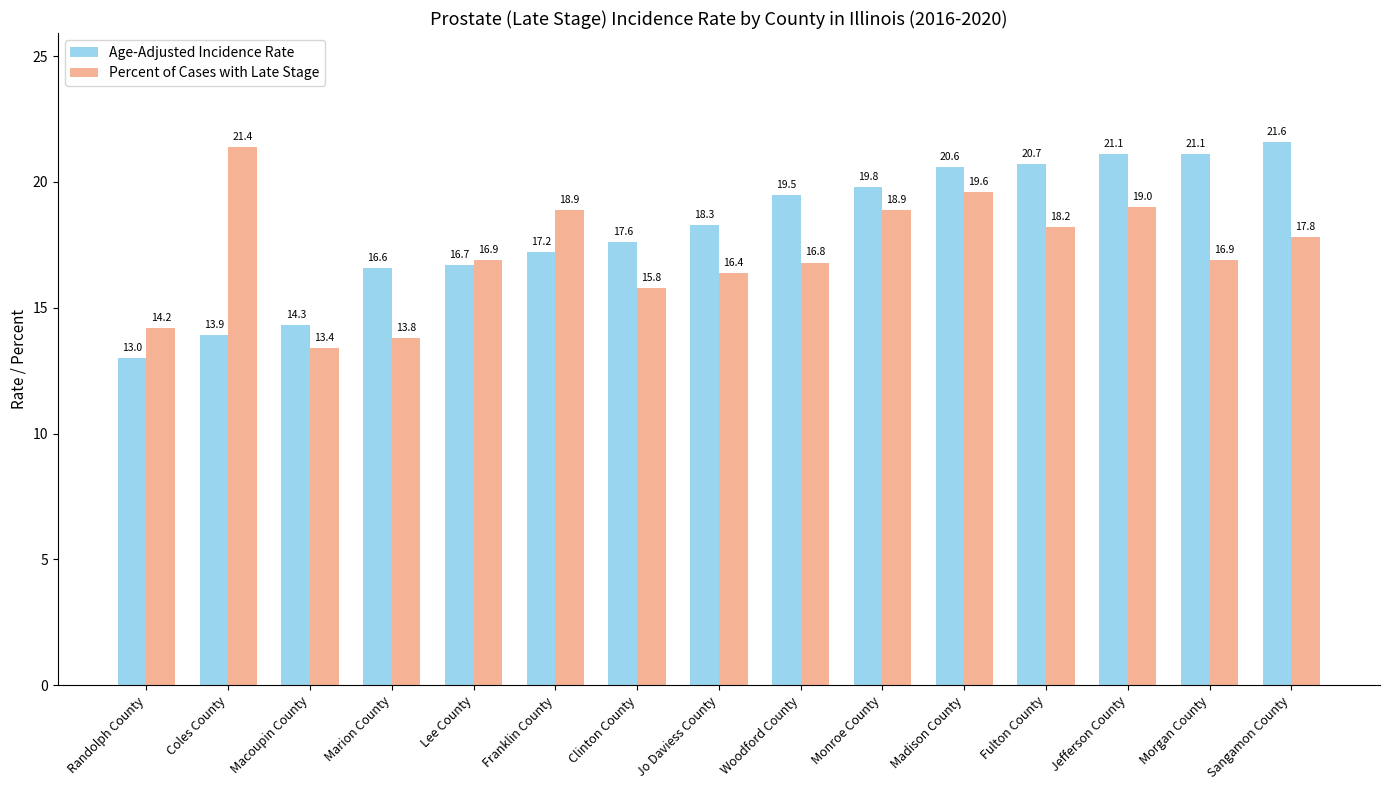

Reading right to left, what are all the values shown in this chart?

Age-Adjusted Incidence Rate: Sangamon County=21.6	Morgan County=21.1	Jefferson County=21.1	Fulton County=20.7	Madison County=20.6	Monroe County=19.8	Woodford County=19.5	Jo Daviess County=18.3	Clinton County=17.6	Franklin County=17.2	Lee County=16.7	Marion County=16.6	Macoupin County=14.3	Coles County=13.9	Randolph County=13.0
Percent of Cases with Late Stage: Sangamon County=17.8	Morgan County=16.9	Jefferson County=19.0	Fulton County=18.2	Madison County=19.6	Monroe County=18.9	Woodford County=16.8	Jo Daviess County=16.4	Clinton County=15.8	Franklin County=18.9	Lee County=16.9	Marion County=13.8	Macoupin County=13.4	Coles County=21.4	Randolph County=14.2